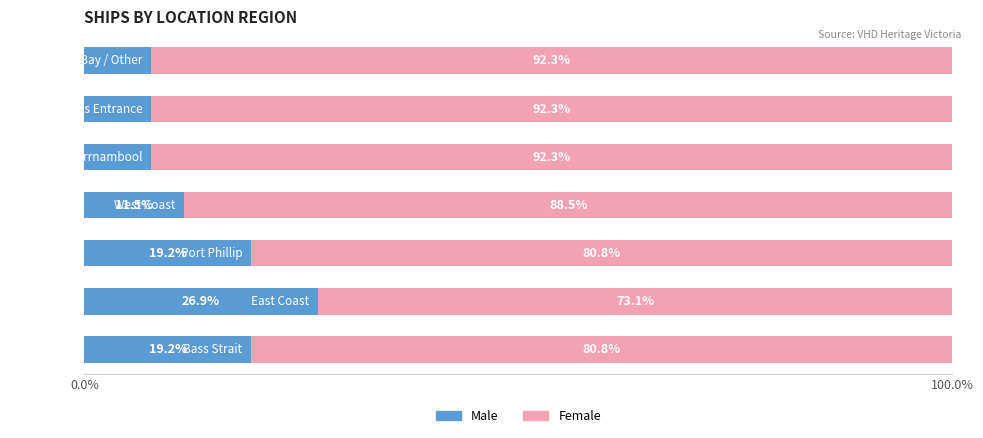

What is the difference between the second highest and second lowest values in the Male series?

11.5